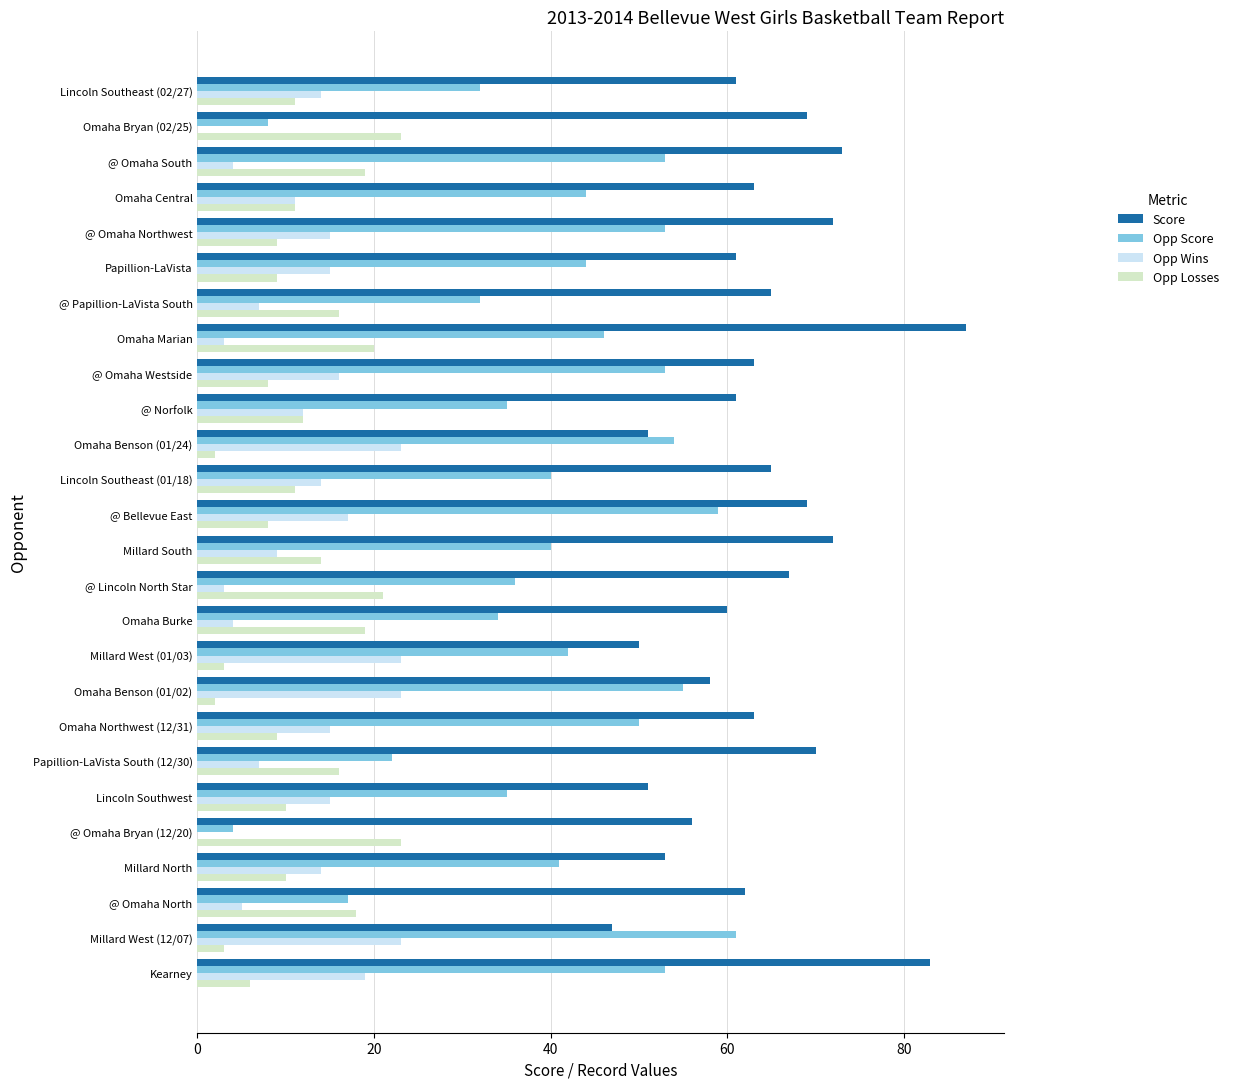

What is the approximate value of Opp Losses at Omaha Central?

11